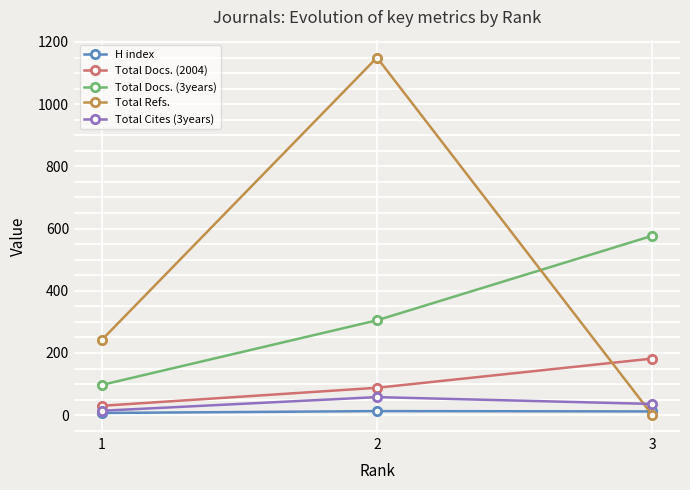

How many lines are shown in the chart?

5